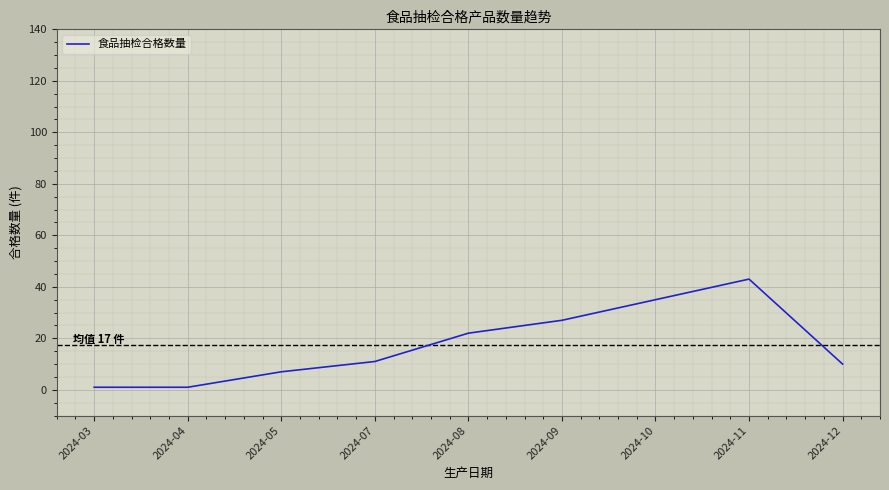

True or false: the data shows 35 at 2024-10.

True